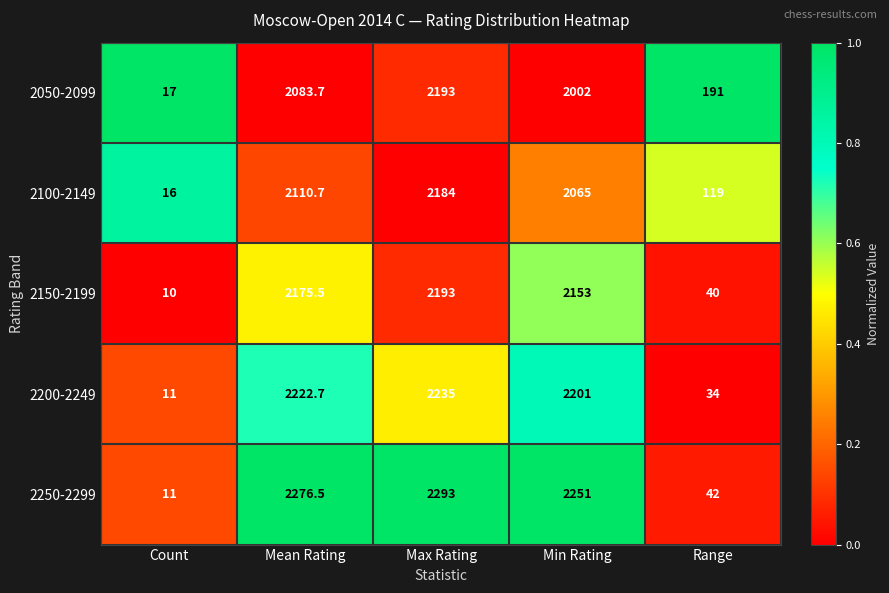

How many distinct data groups are displayed?

5